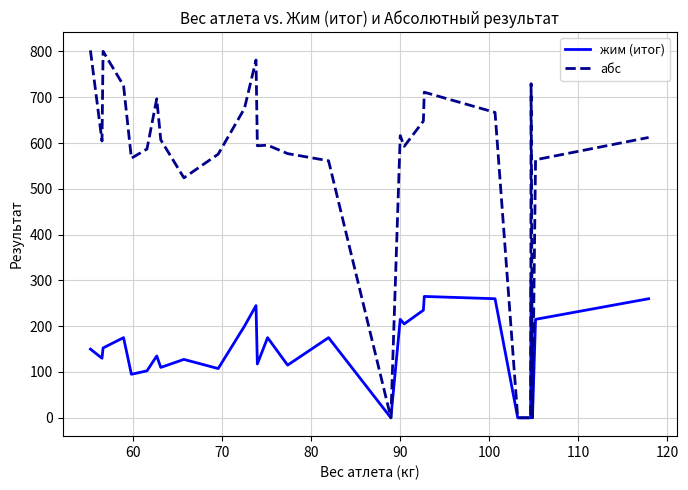

What is the maximum value shown in the chart?

802.2